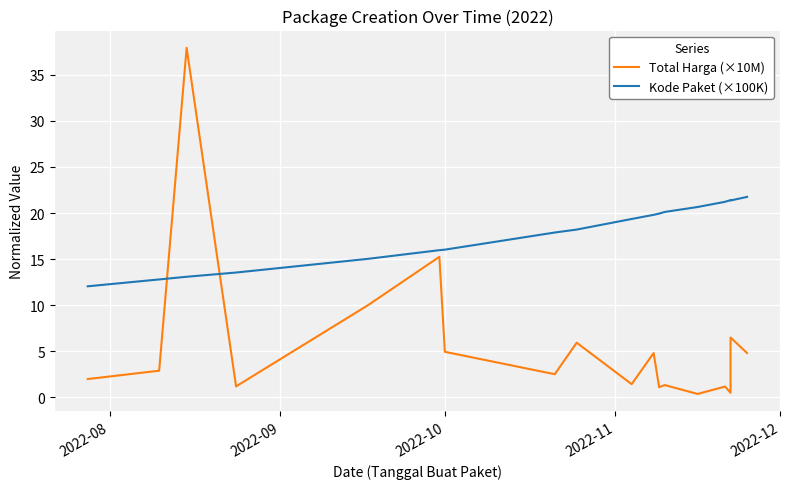

Is it true that Kode Paket (×100K) equals 34.1 at 17?

False